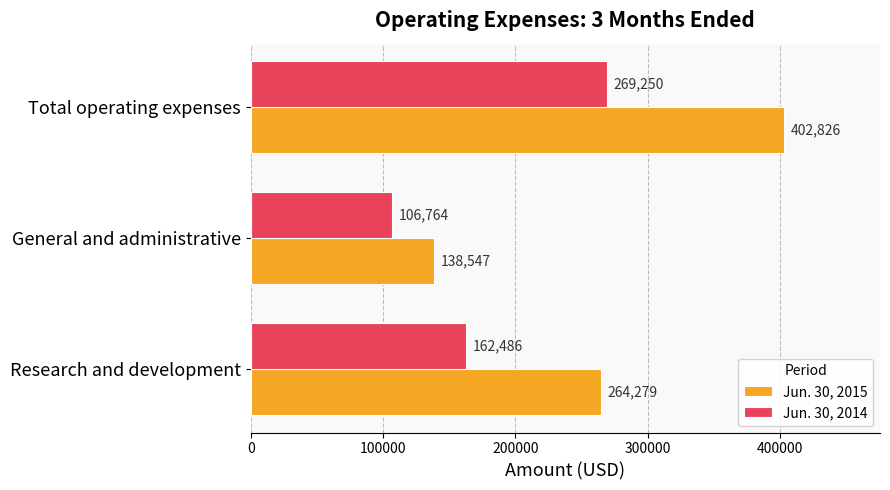

What is the difference between the Jun. 30, 2014 values at Total operating expenses and General and administrative?

162486